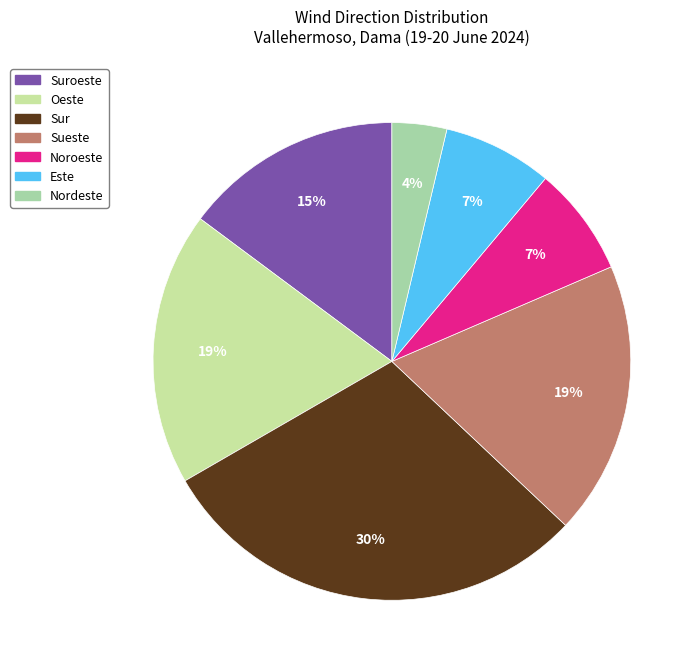

How many segments does this pie chart have?

7